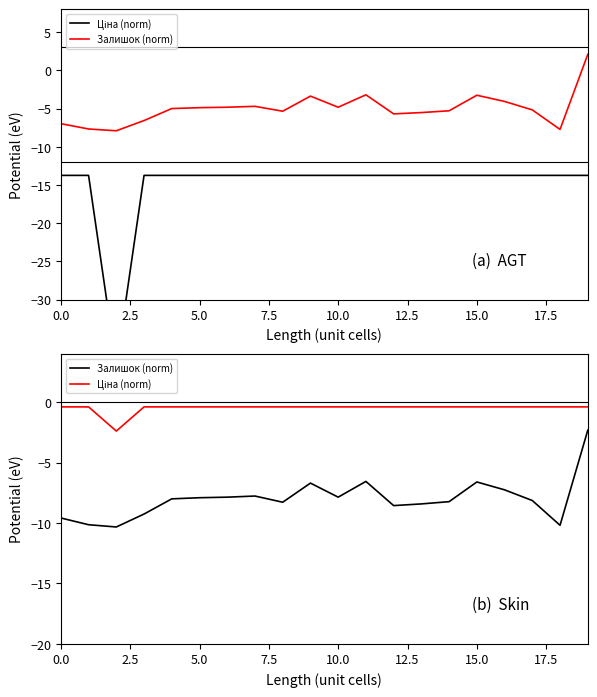

Is it true that Залишок (norm) equals -2.3 at 11?

False